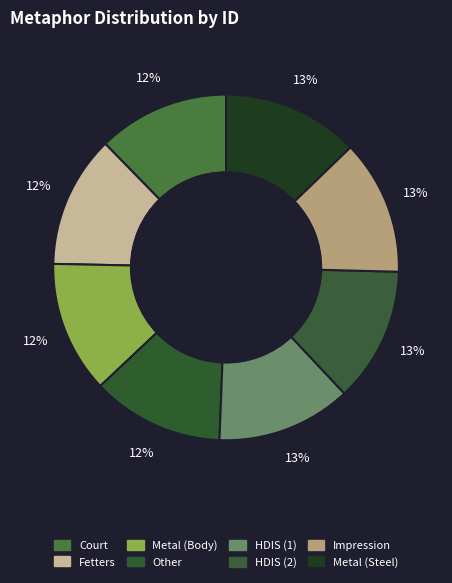

How many segments does this pie chart have?

8